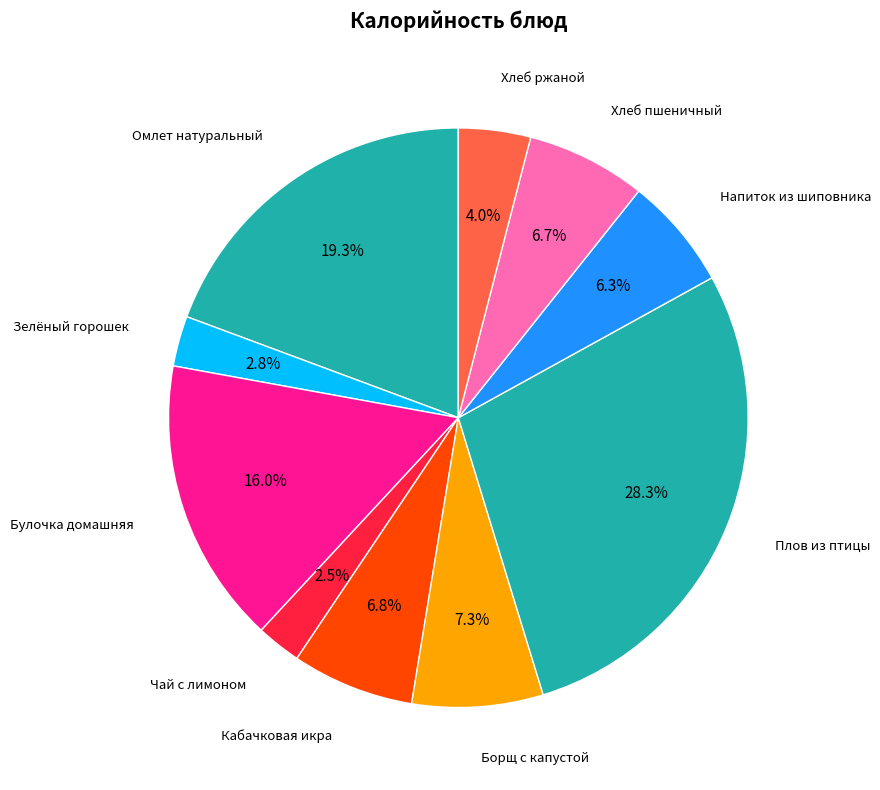

Count the number of slices in the pie.

10